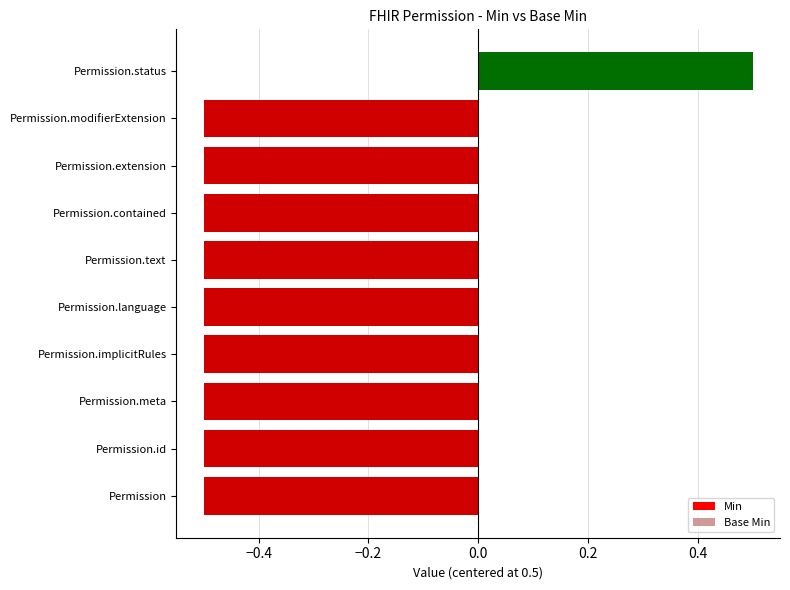

What are all the series names shown in the legend?

Min, Base Min